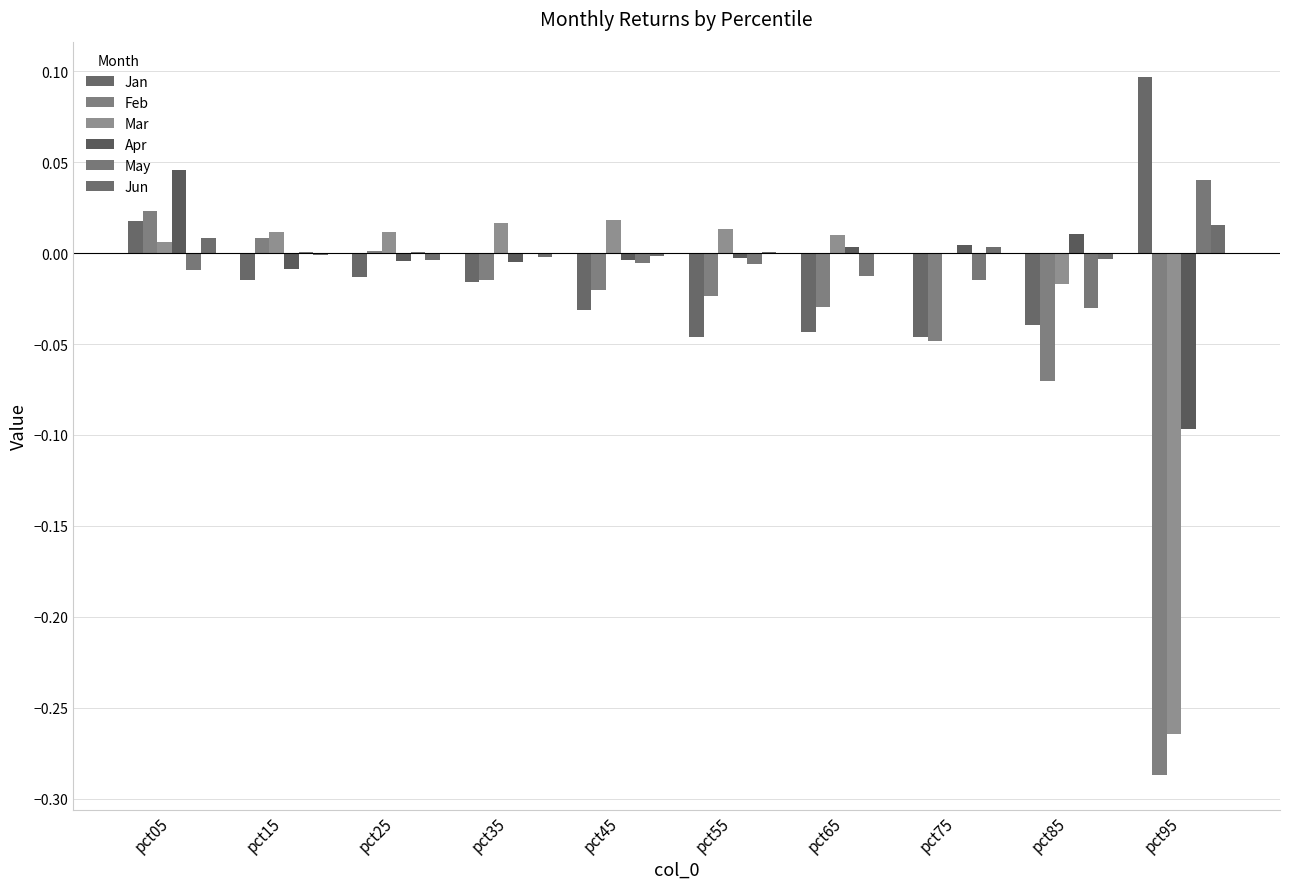

How many data points does each series have?

10